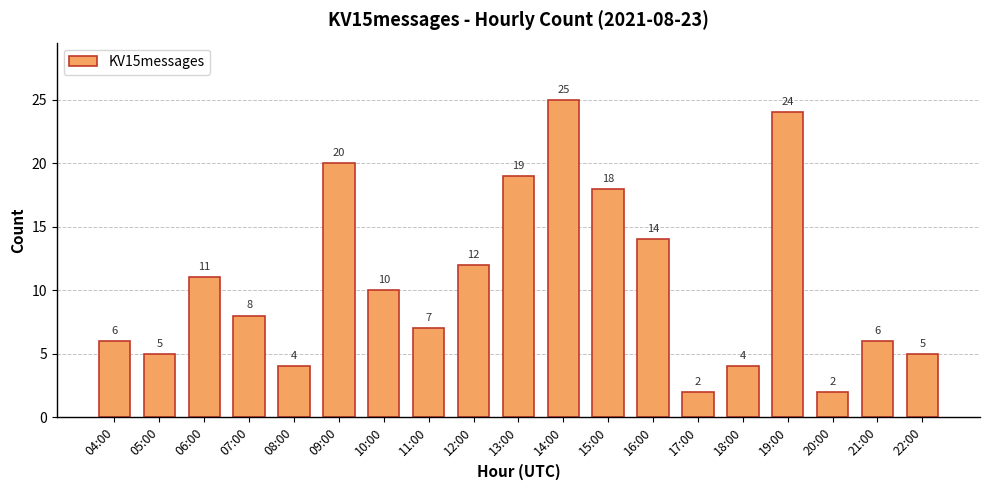

What is the greatest value displayed?

25